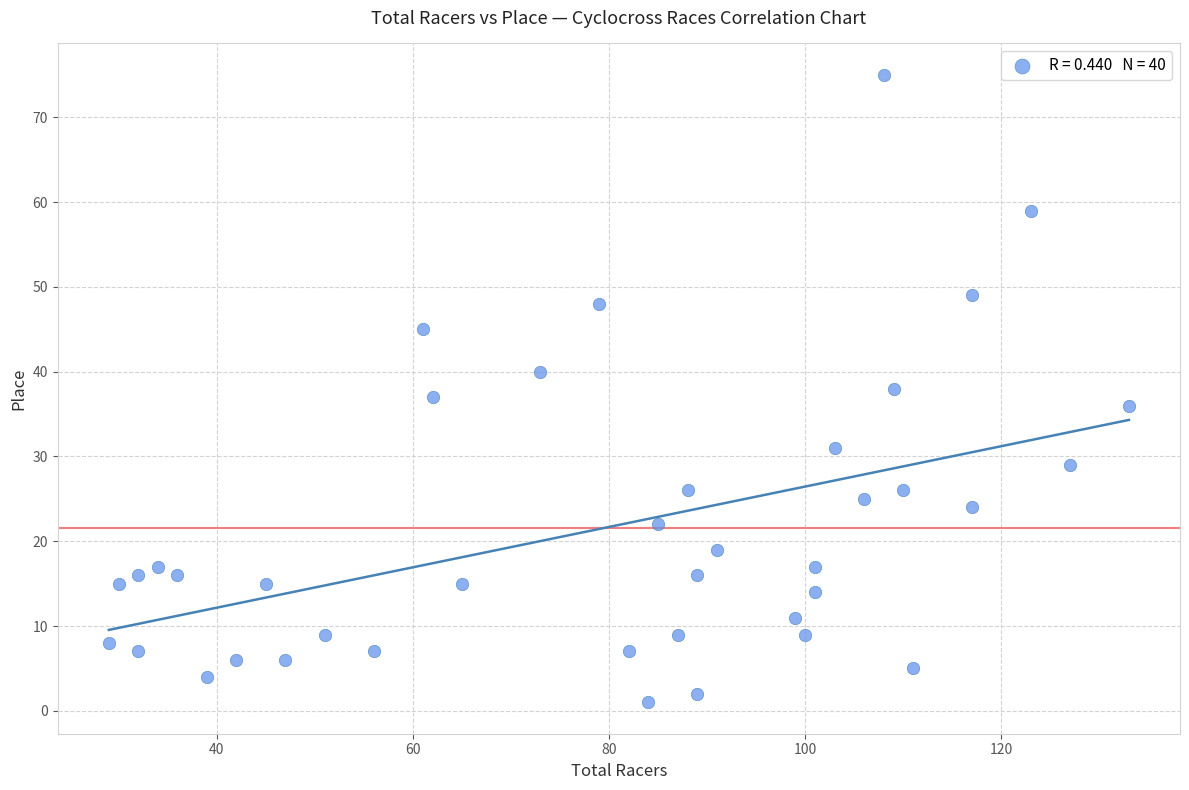

What is the range of X values (max minus min)?

104